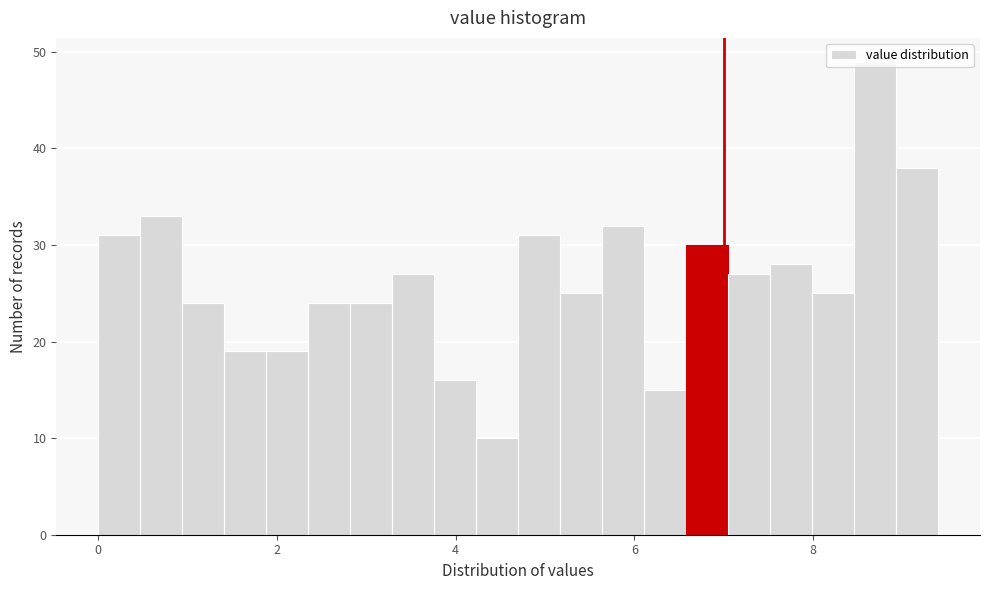

Around what value on the x-axis is the tallest bar? Give the approximate position of its centre, as read against the axis.

8.6